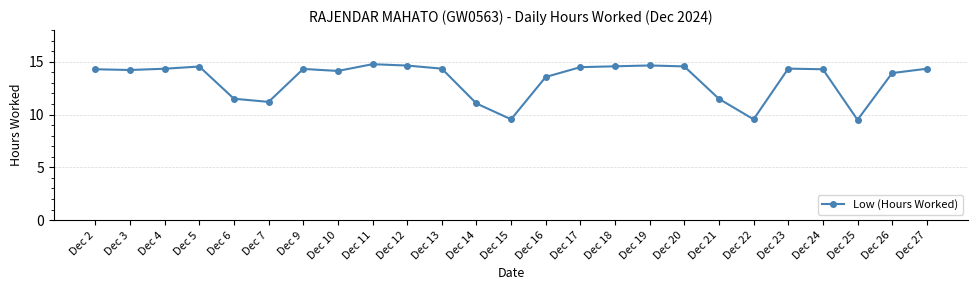

What is the smallest value displayed?

9.5